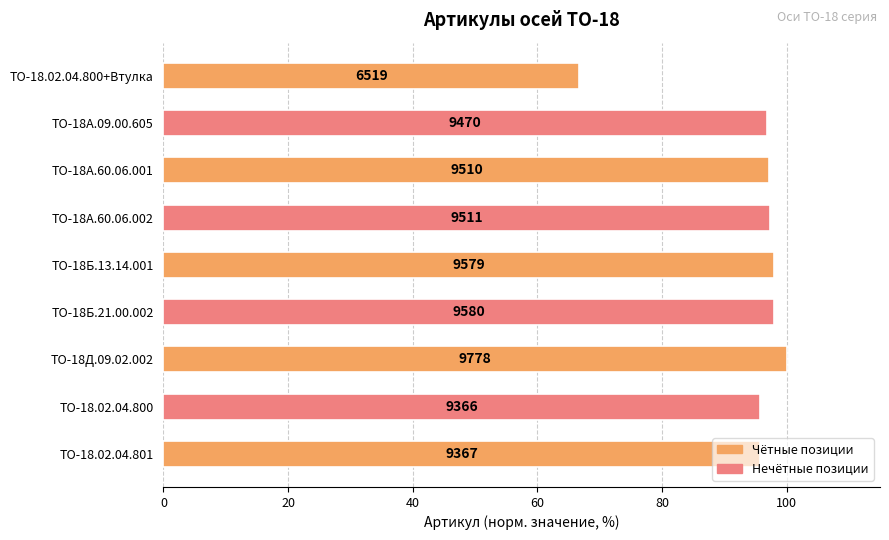

What is the sum of all values?

845.6